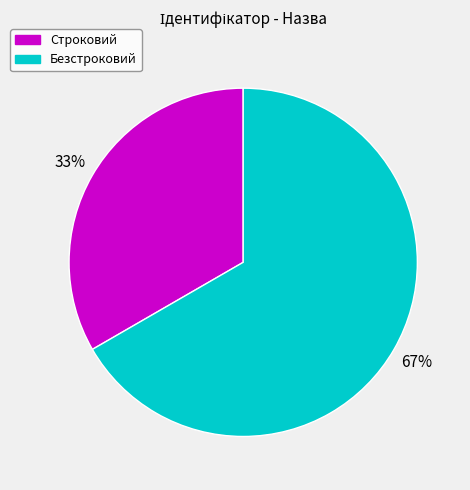

To the nearest percent, what is the average slice percentage?

50%